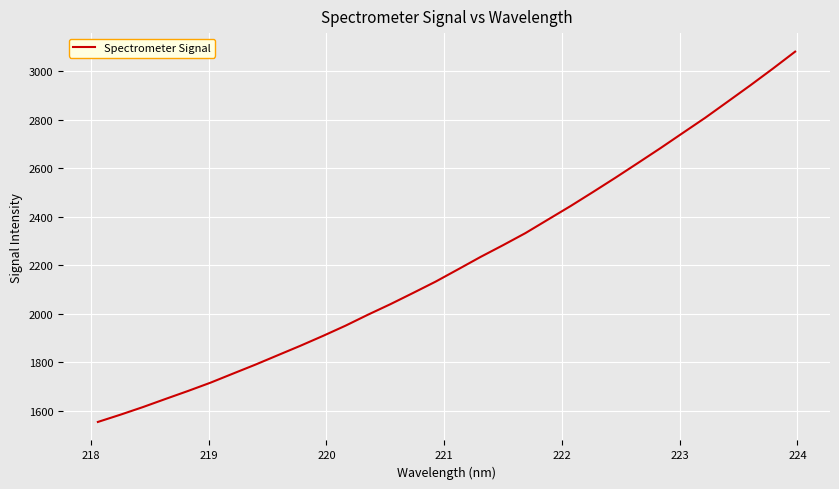

What is the difference between the maximum and minimum values?

1528.2